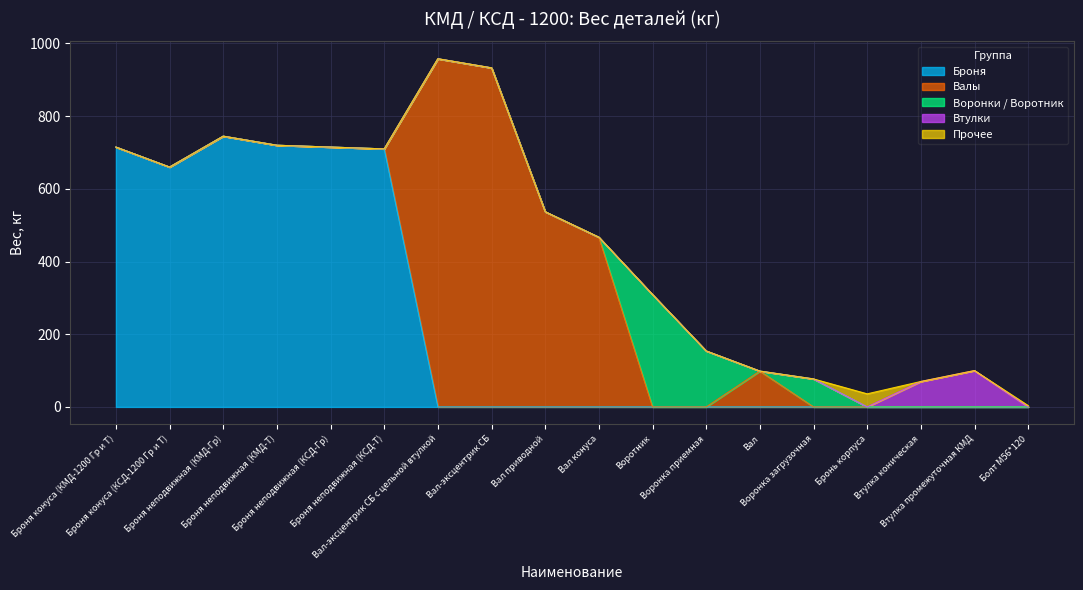

What is the greatest value displayed?

958.0